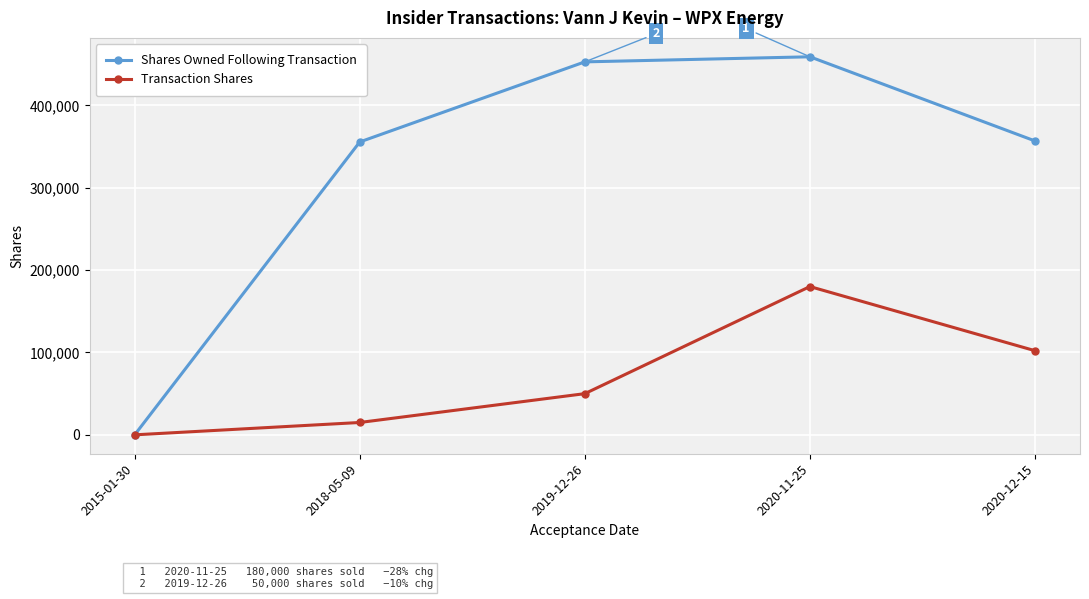

At which label is Transaction Shares closest to 90000?

2020-12-15